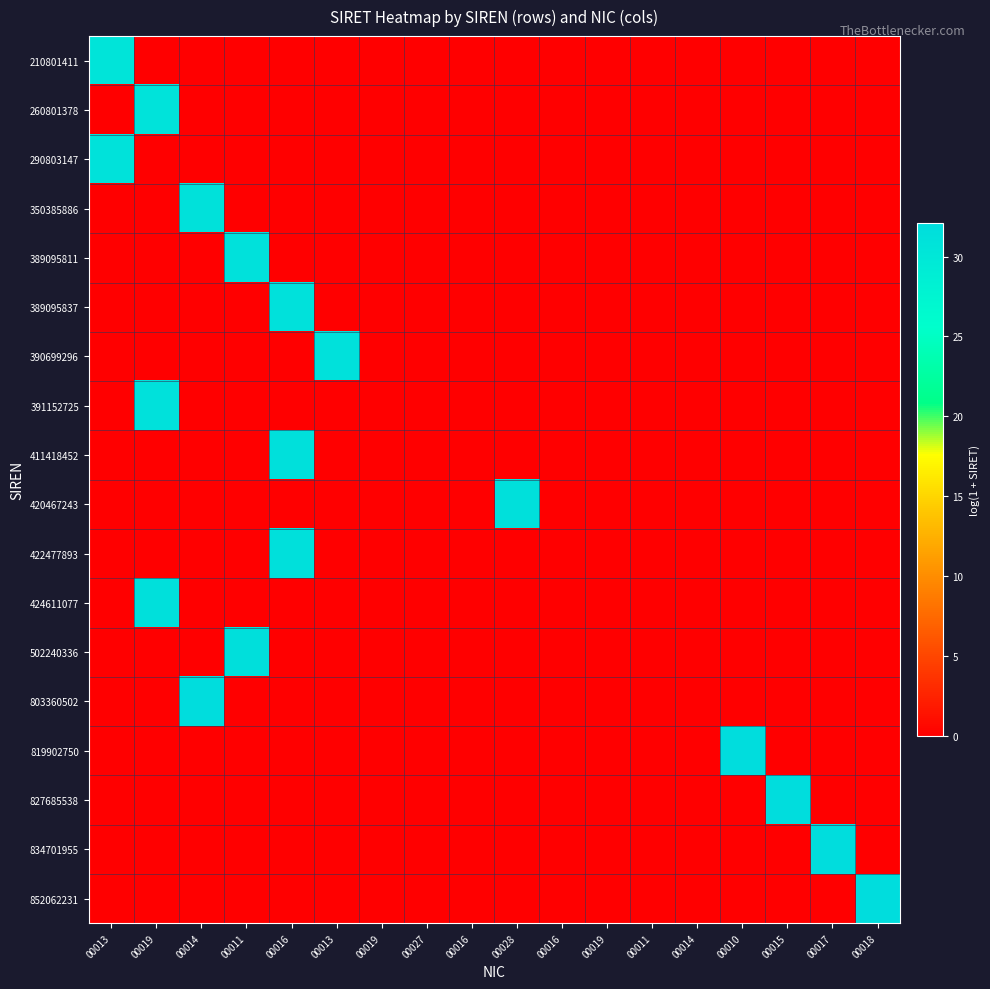

Rank the series by their maximum value, from lowest to highest.

210801411, 260801378, 290803147, 350385886, 389095811, 389095837, 390699296, 391152725, 411418452, 420467243, 422477893, 424611077, 502240336, 803360502, 819902750, 827685538, 834701955, 852062231